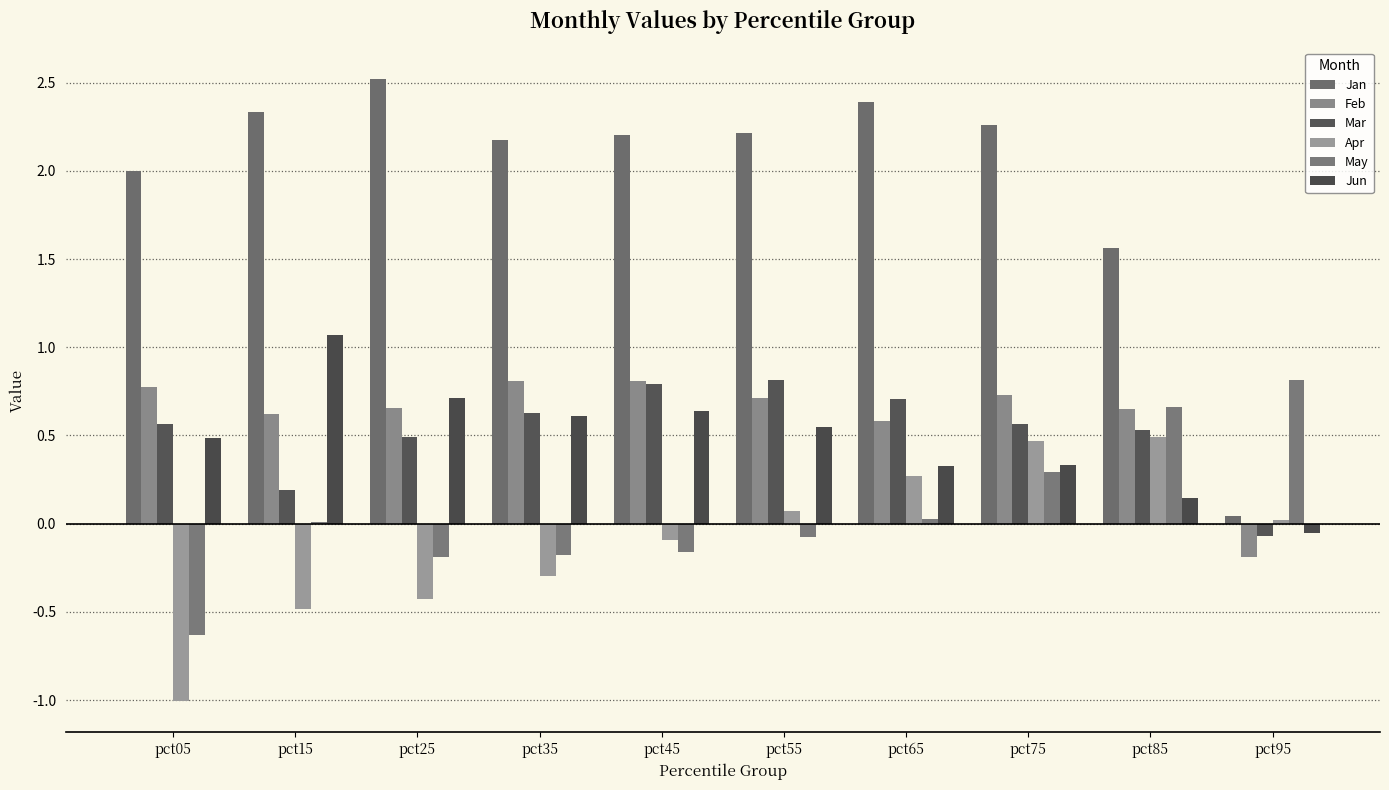

What is the difference between the maximum and minimum values in the Mar series?

0.9